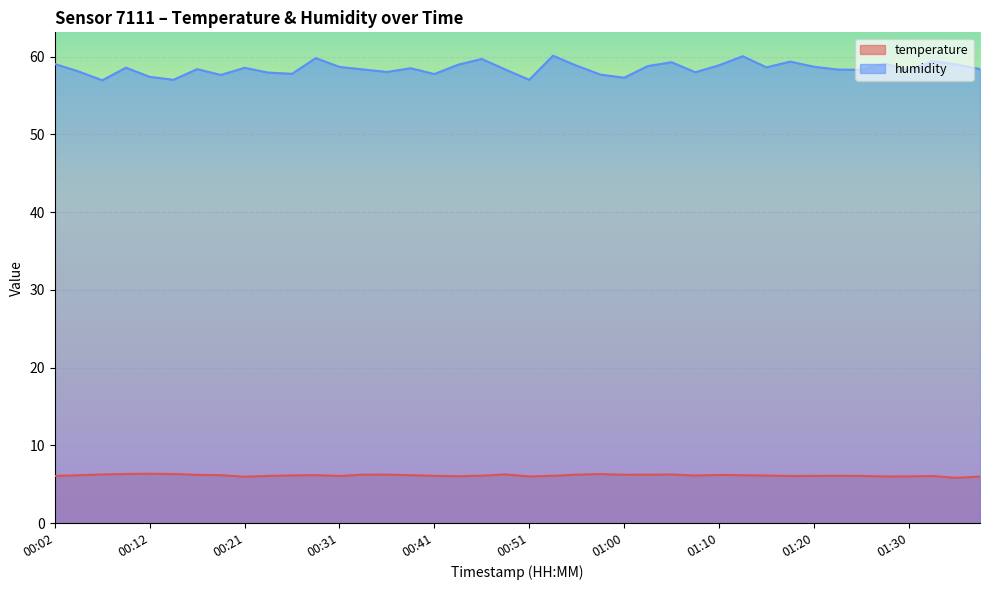

Which series has the widest spread of values?

humidity